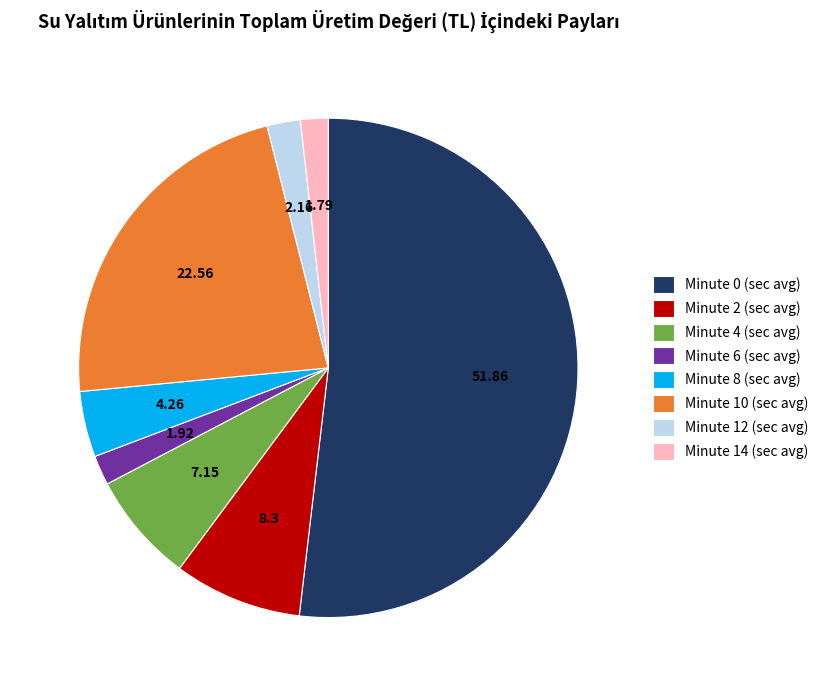

Between Minute 10 (sec avg) and Minute 2 (sec avg), which is larger?

Minute 10 (sec avg)